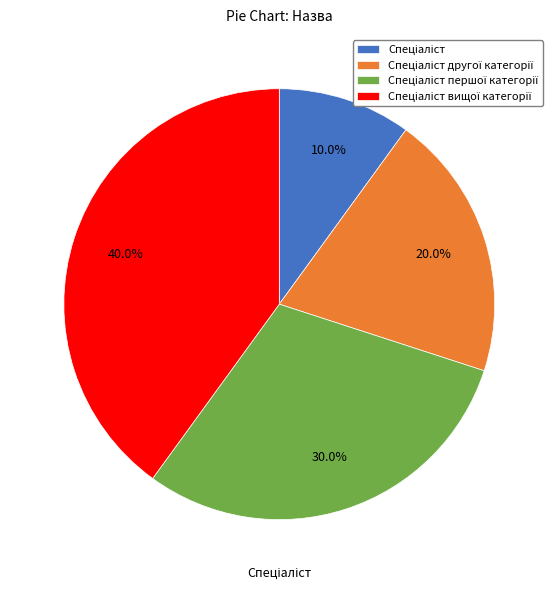

Is there a majority slice in this chart?

No